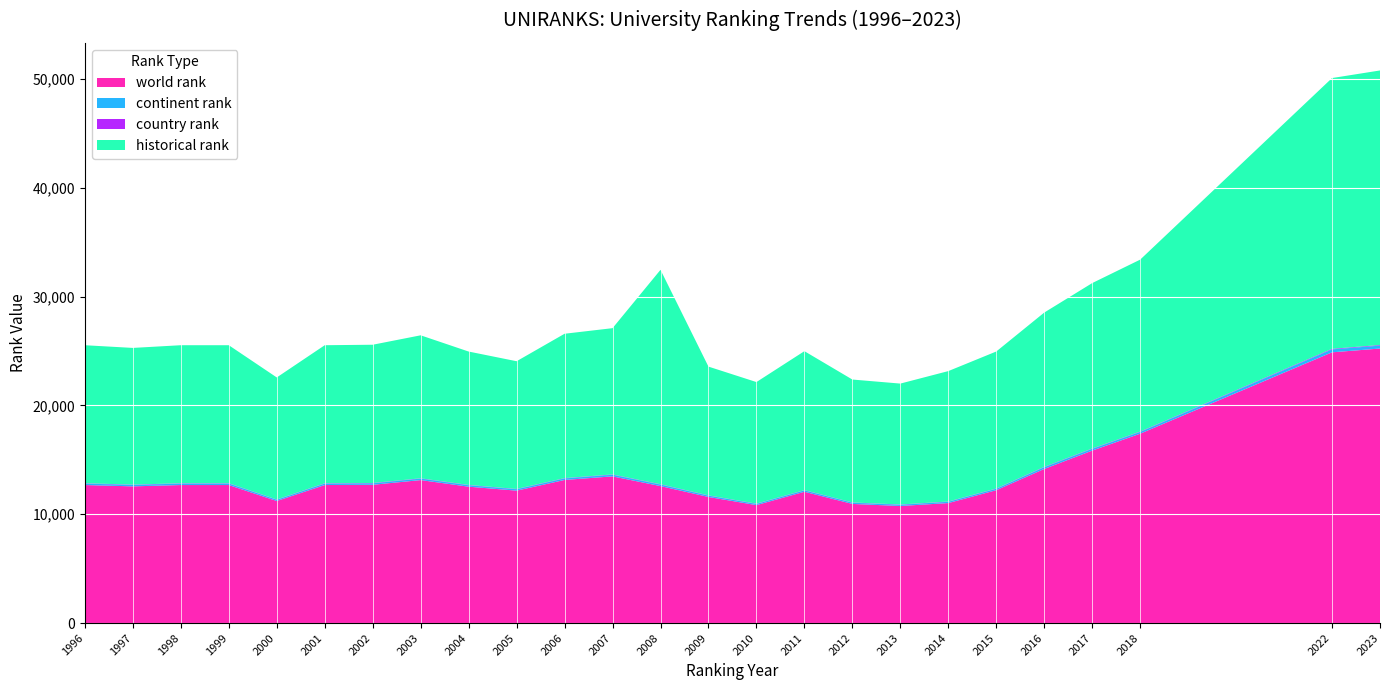

Reading left to right, list all the values displayed in this chart.

world rank: 1996=12681.0	1997=12559.0	1998=12681.0	1999=12681.0	2000=11214.0	2001=12681.0	2002=12703.0	2003=13135.0	2004=12529.0	2005=12165.0	2006=13147.0	2007=13478.0	2008=12584.0	2009=11585.0	2010=10836.0	2011=12064.0	2012=10945.0	2013=10756.0	2014=11024.0	2015=12208.0	2016=14159.0	2017=15845.0	2018=17399.0	2022=24873.0	2023=25222.0
continent rank: 1996=133.0	1997=131.0	1998=134.0	1999=134.0	2000=113.0	2001=134.0	2002=134.0	2003=137.0	2004=130.0	2005=128.0	2006=140.0	2007=146.0	2008=136.0	2009=119.0	2010=109.0	2011=123.0	2012=112.0	2013=110.0	2014=116.0	2015=126.0	2016=158.0	2017=159.0	2018=160.0	2022=268.0	2023=268.0
country rank: 1996=30.0	1997=29.0	1998=30.0	1999=30.0	2000=24.0	2001=30.0	2002=30.0	2003=29.0	2004=28.0	2005=27.0	2006=30.0	2007=31.0	2008=29.0	2009=27.0	2010=24.0	2011=26.0	2012=23.0	2013=26.0	2014=25.0	2015=27.0	2016=34.0	2017=34.0	2018=34.0	2022=56.0	2023=56.0
historical rank: 1996=12681.0	1997=12559.0	1998=12681.0	1999=12681.0	2000=11214.0	2001=12681.0	2002=12703.0	2003=13135.0	2004=12257.5	2005=11734.5	2006=13262.5	2007=13437.5	2008=19703.5	2009=11830.0	2010=11171.5	2011=12766.5	2012=11293.0	2013=11109.0	2014=11983.5	2015=12587.5	2016=14175.0	2017=15195.5	2018=15795.5	2022=24873.0	2023=25222.0